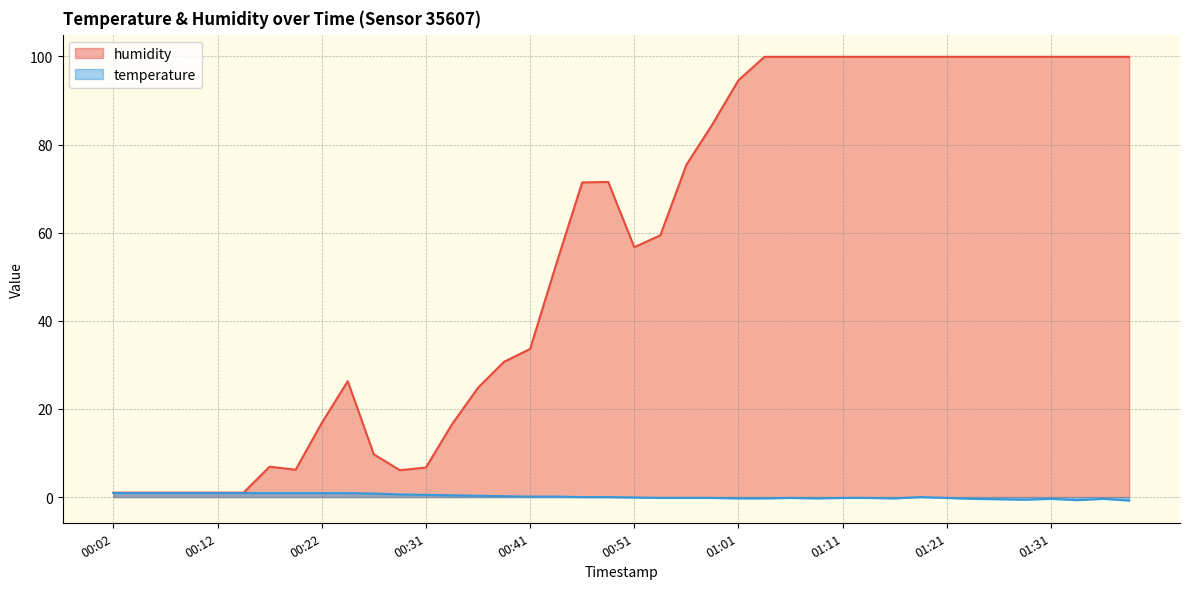

What is the greatest value displayed?

99.9